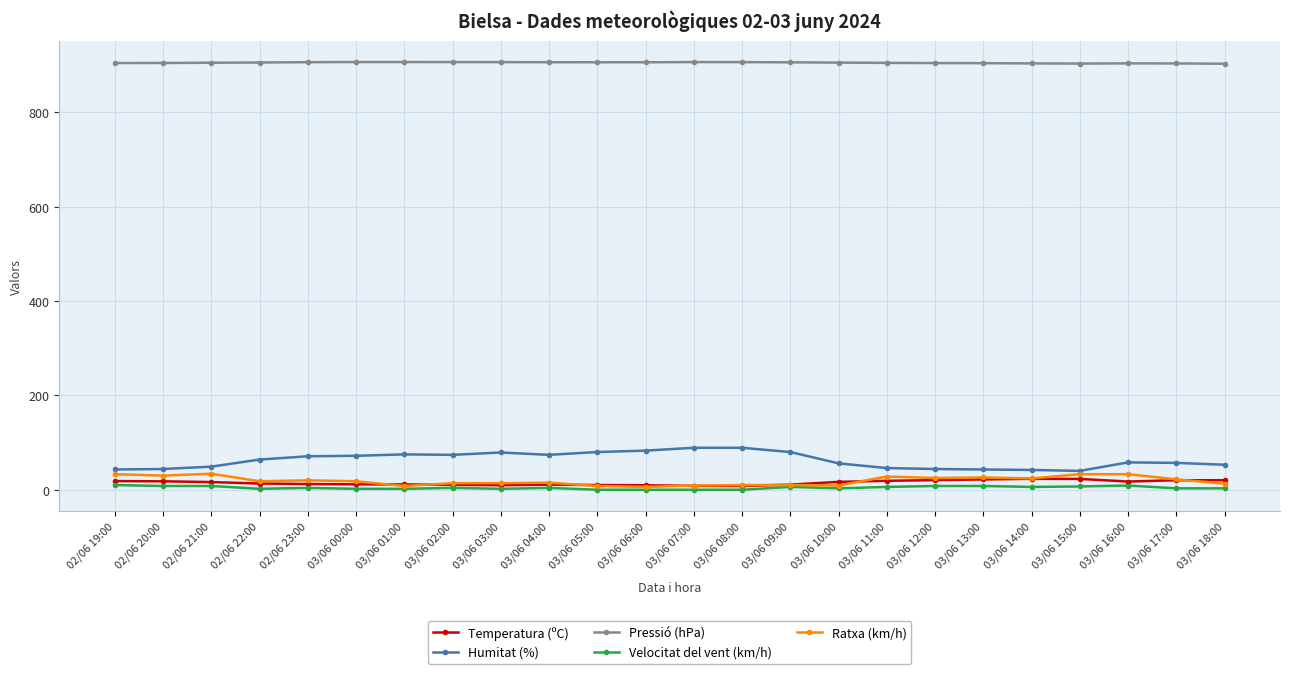

True or false: Humitat (%) and Velocitat del vent (km/h) cross at least once.

False